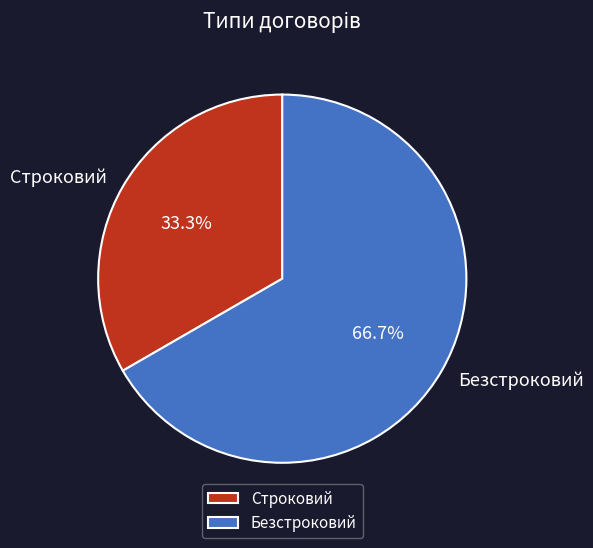

Approximately how many times larger is the value at Безстроковий compared to Строковий?

2.0